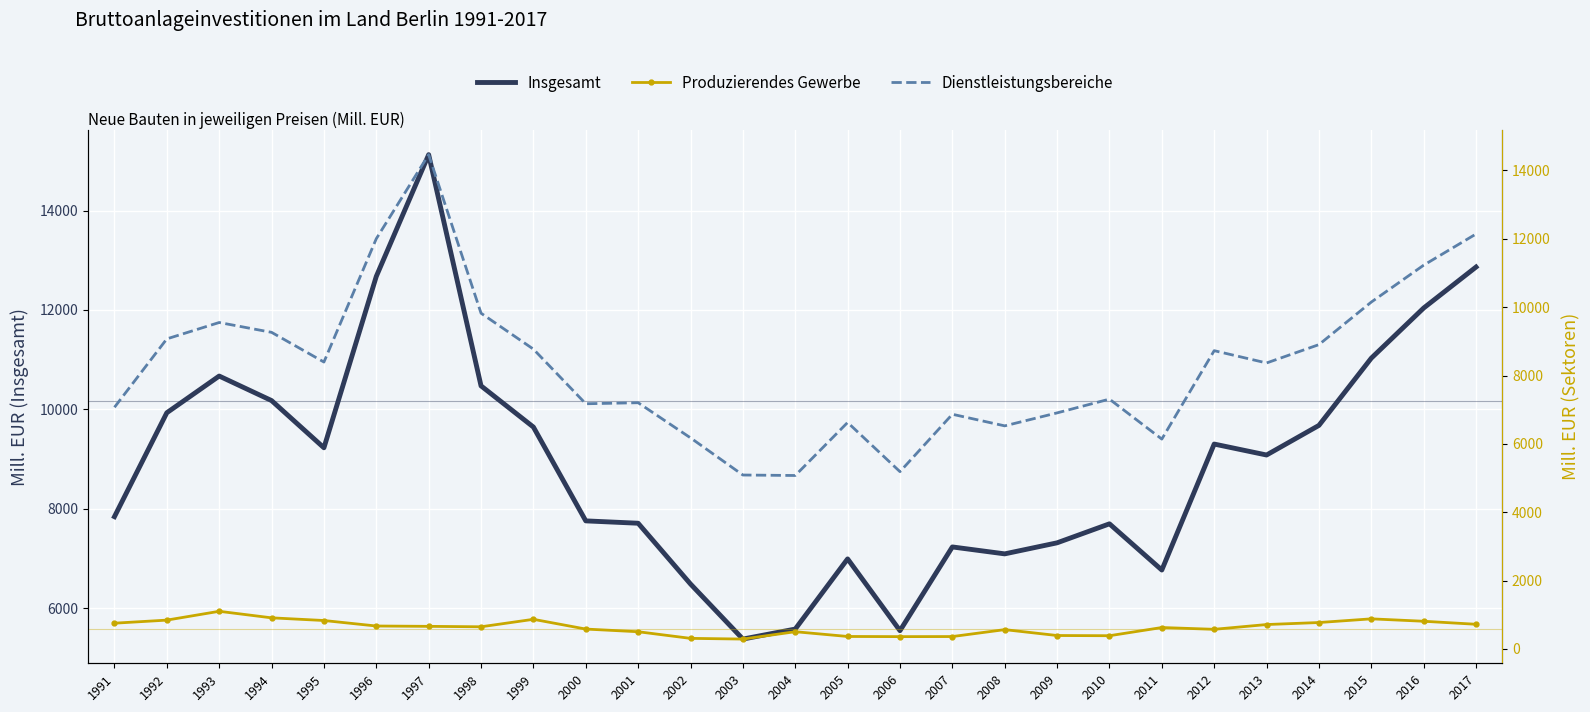

Between 1999 and 2013, which is larger?

1999